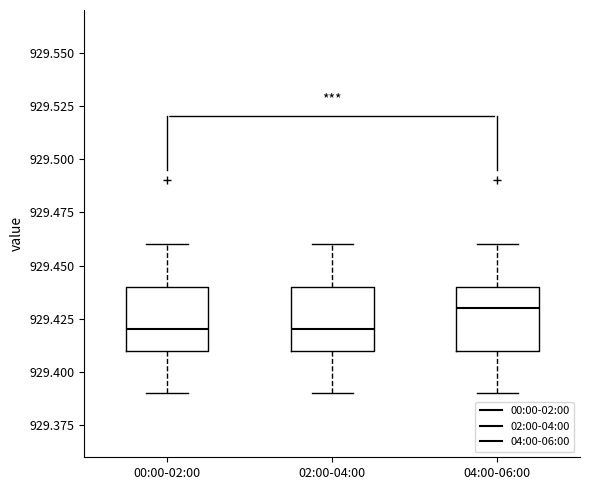

Reading left to right, read every box against the y-axis: the position of its median line, the range the box covers, and the ends of its whiskers. The values are not printed on the chart, so give them approximately, as read against the axis.

00:00-02:00: median 929.42, box 929.41 to 929.44, whiskers 929.39 to 929.46
02:00-04:00: median 929.42, box 929.41 to 929.44, whiskers 929.39 to 929.46
04:00-06:00: median 929.43, box 929.41 to 929.44, whiskers 929.39 to 929.46